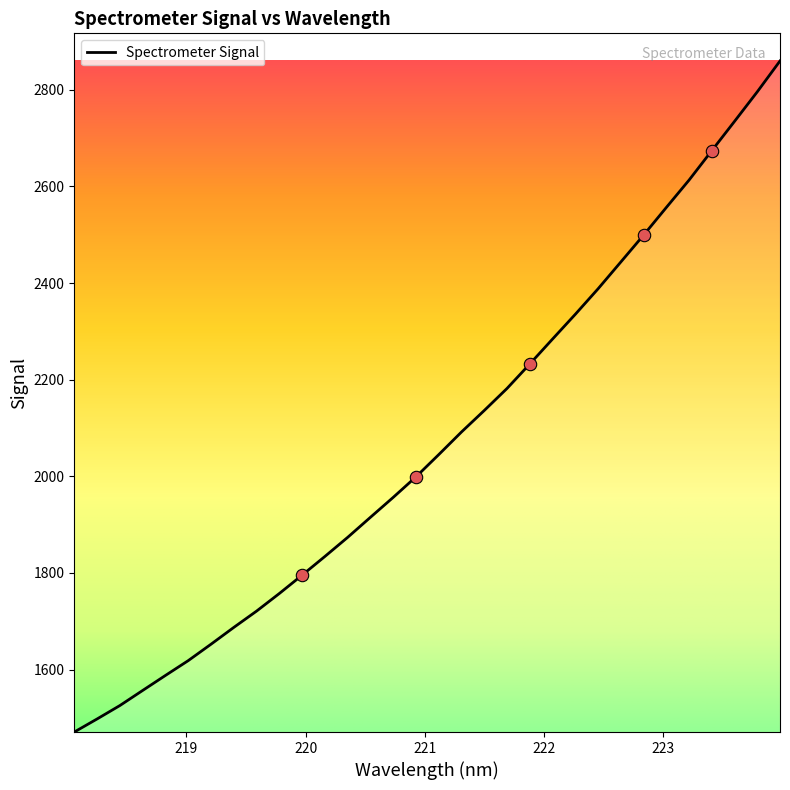

What is the maximum value shown in the chart?

2859.6